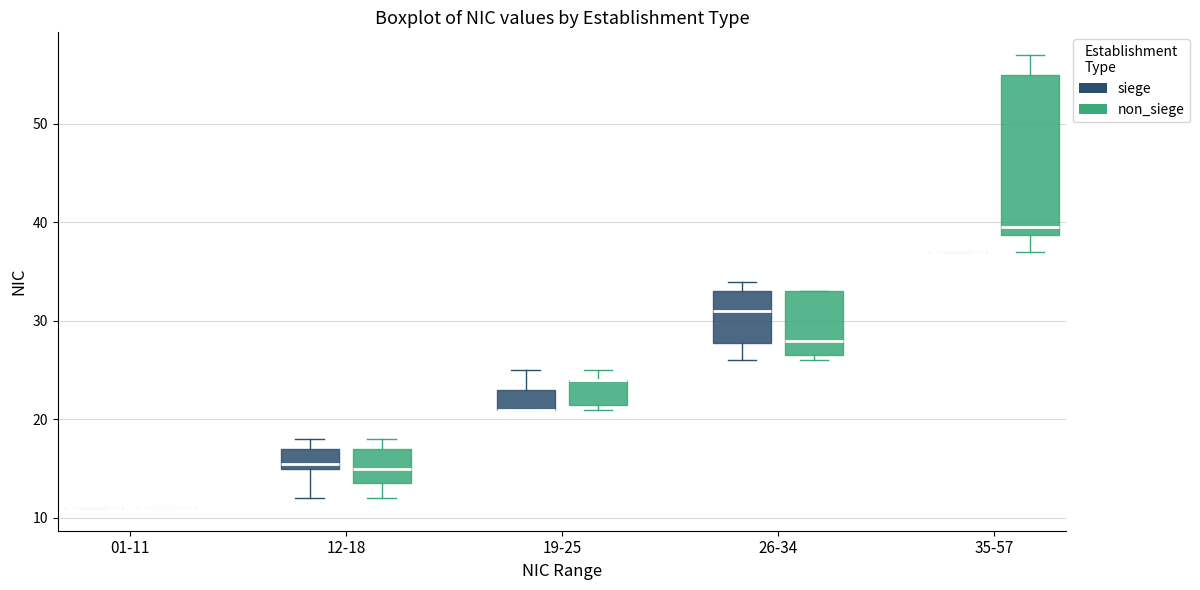

Which box is the tallest, from its lower edge to its upper edge?

35-57 (non_siege)